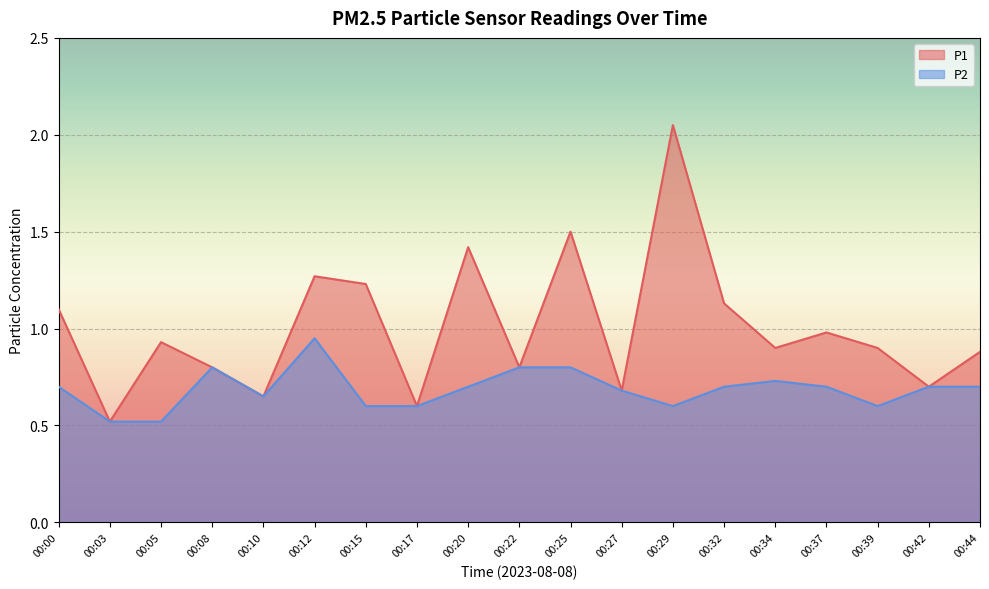

Where is the first local minimum for P2?

00:10